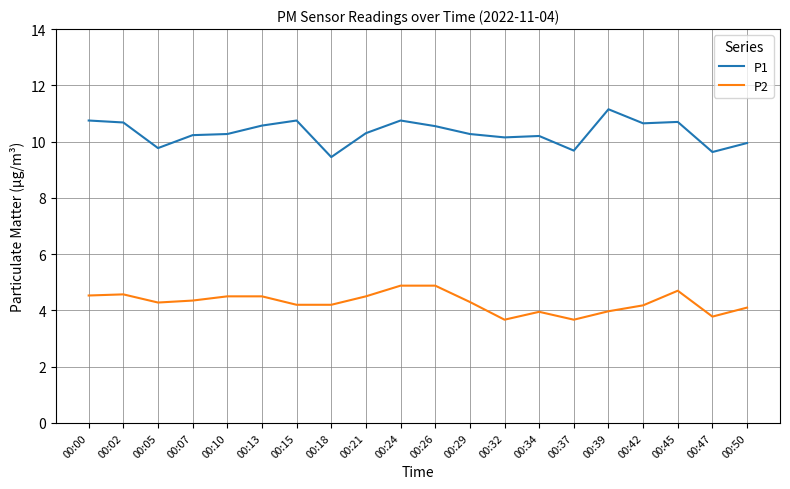

Is it true that P1 equals 15.2 at 00:07?

False